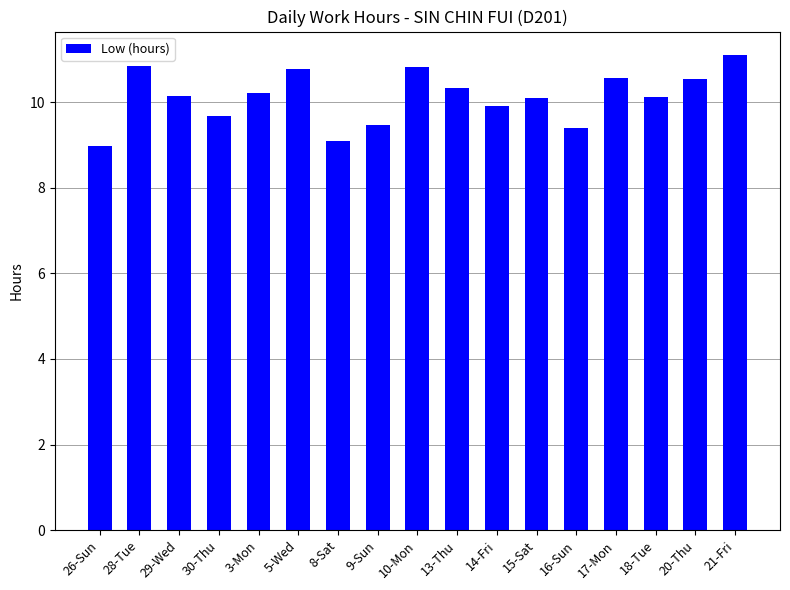

The value at 30-Thu is 9.7. True or false?

True